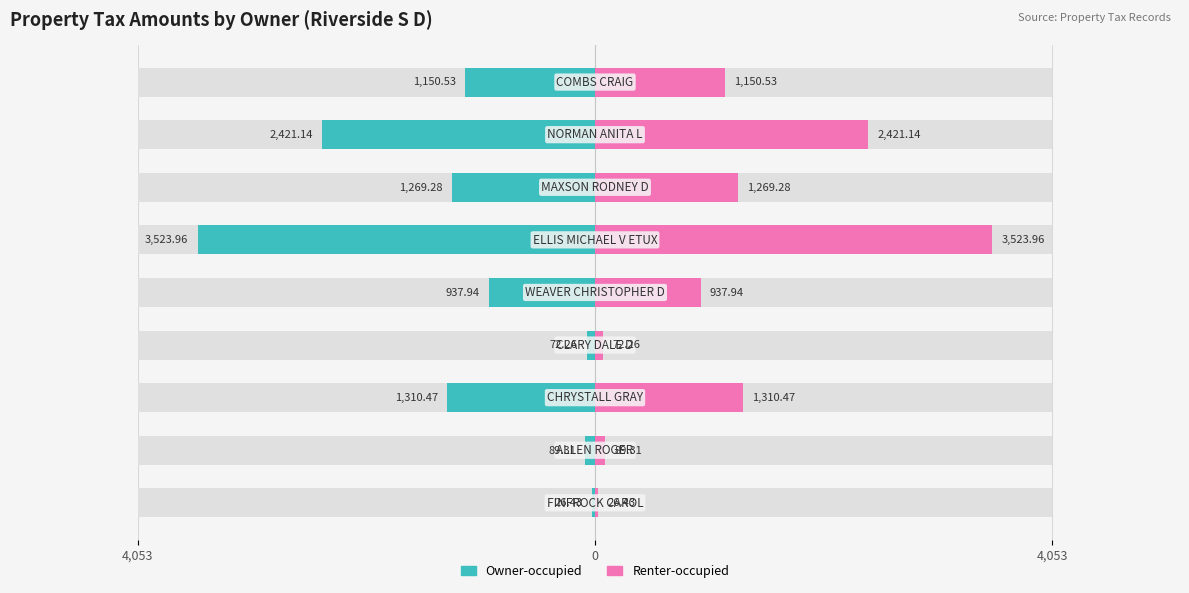

What is the difference between the second highest and minimum values in the Renter-occupied series?

2394.7